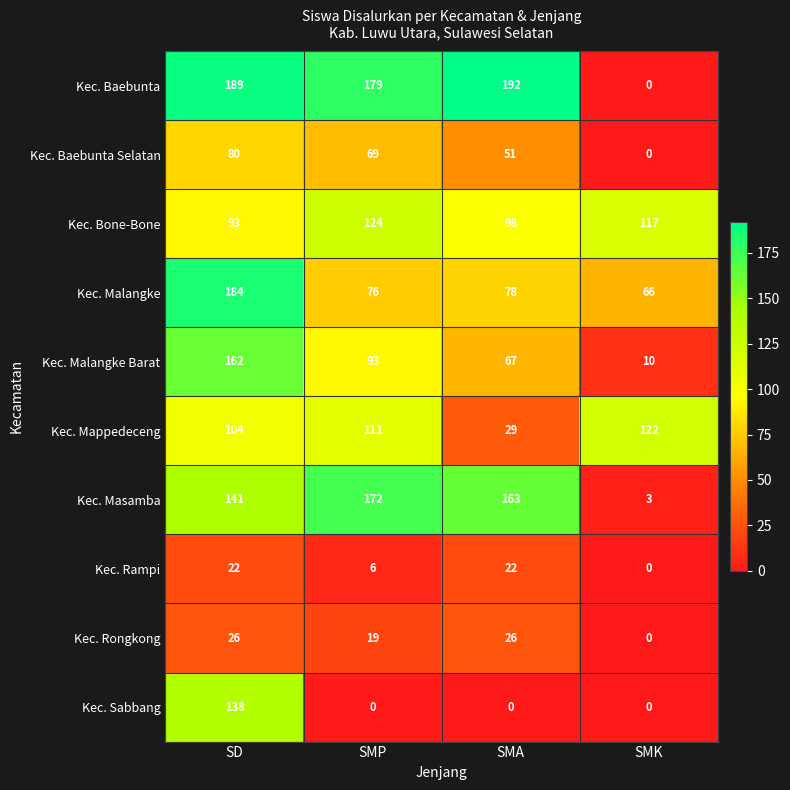

At which label is Kec. Malangke Barat closest to 86?

SMP